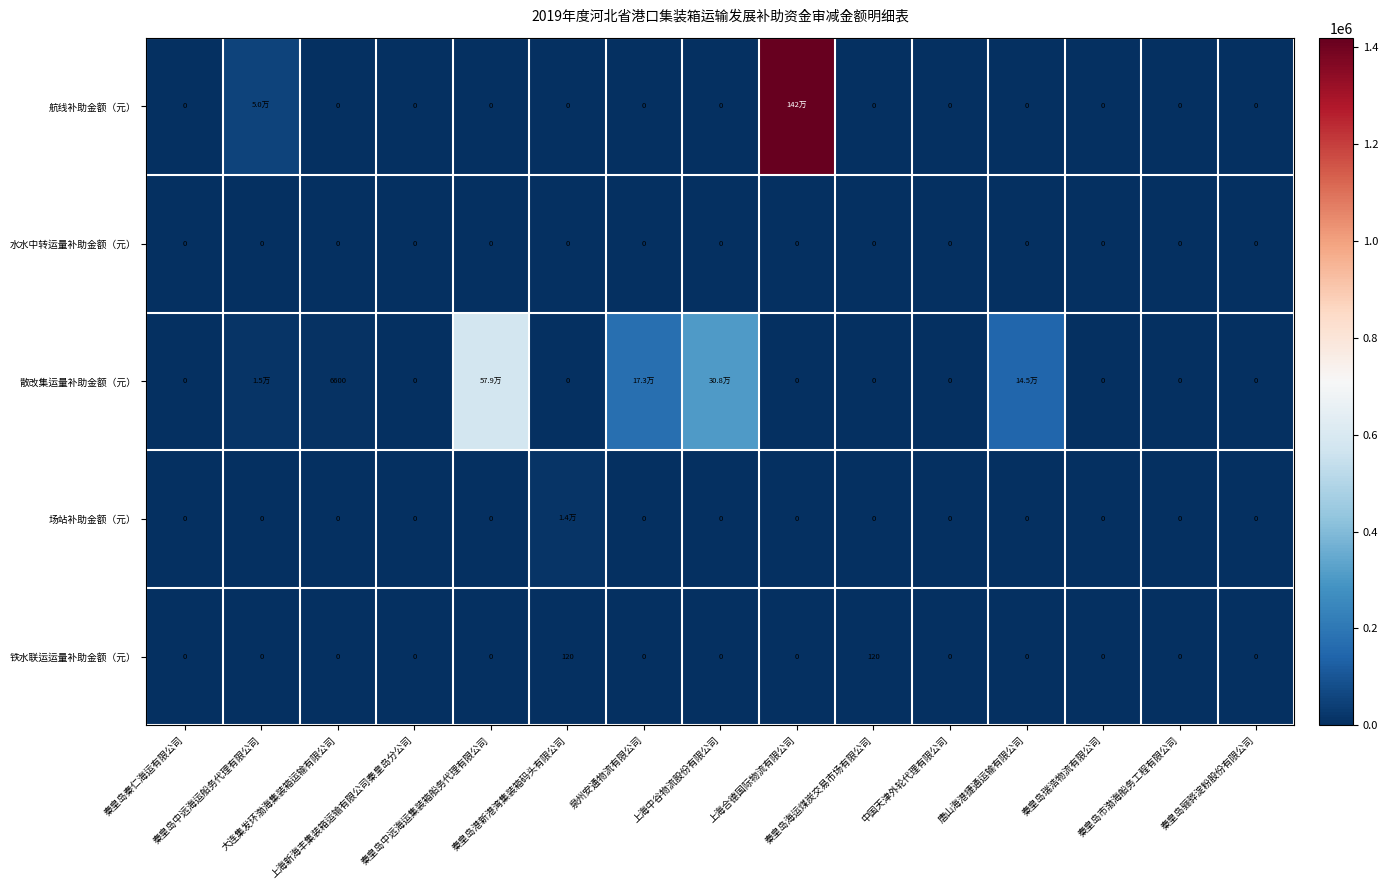

What is the average value of the 铁水联运运量补助金额（元） series?

16